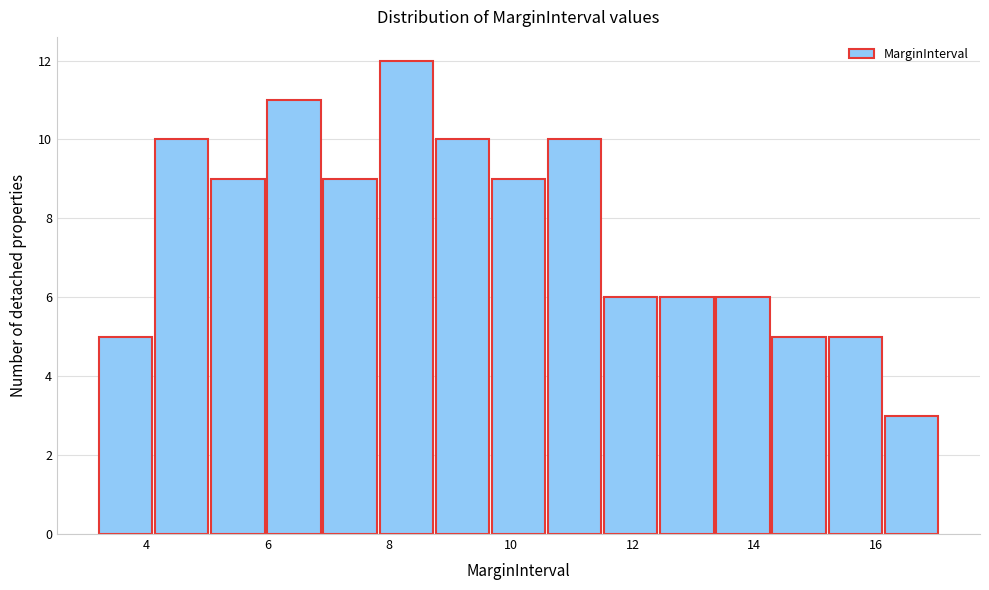

Which range on the x-axis has the tallest bar?

7.8 to 8.8